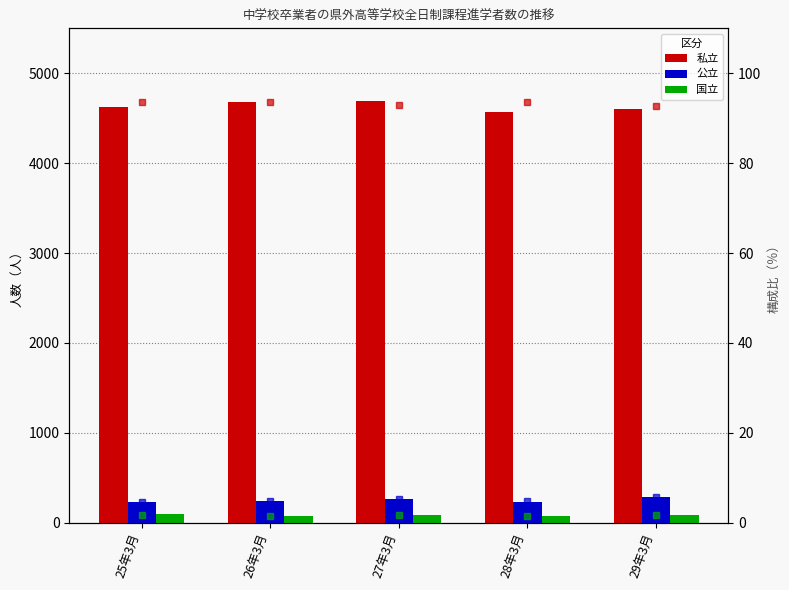

The 公立 series shows 175.1 at 29年3月. True or false?

False